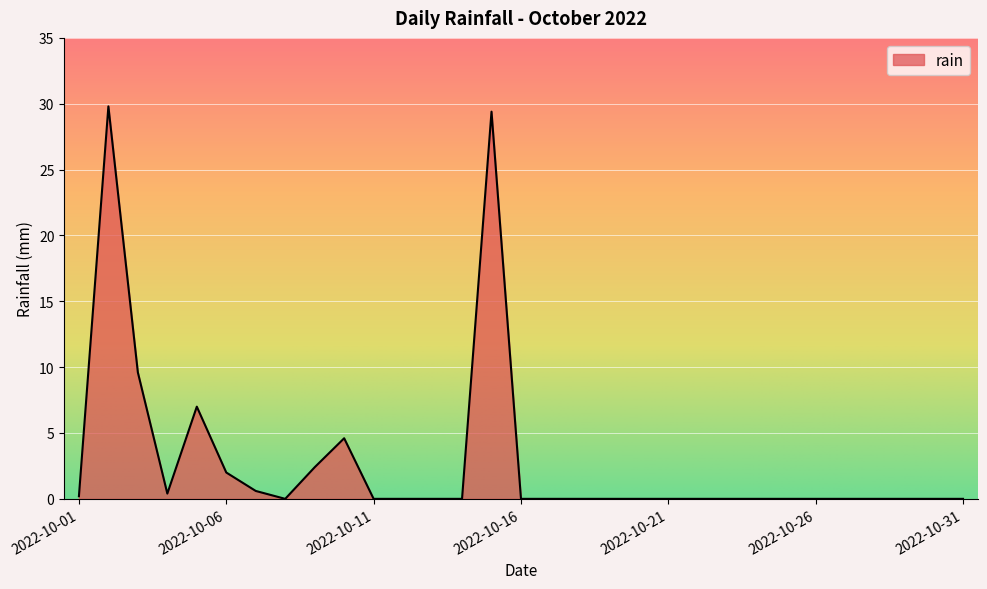

What is the difference between the maximum and minimum values?

29.8